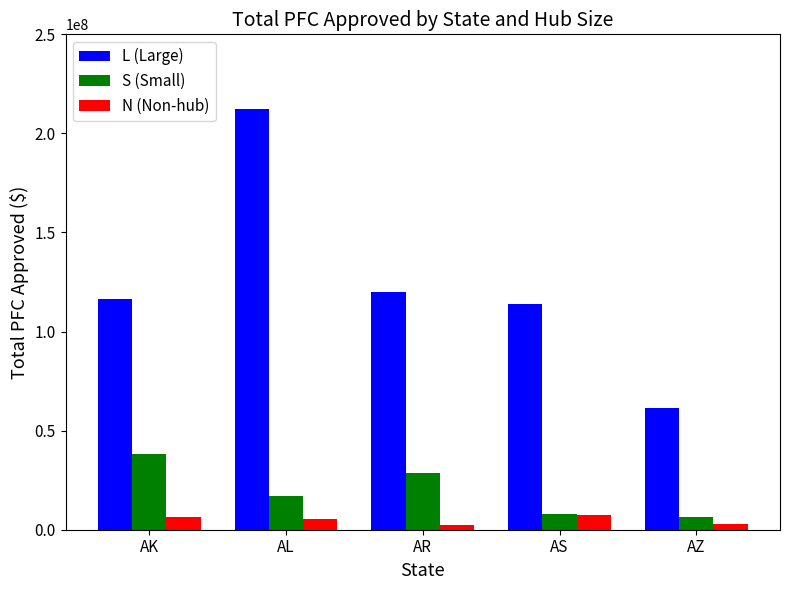

Count the number of categories in the chart.

5